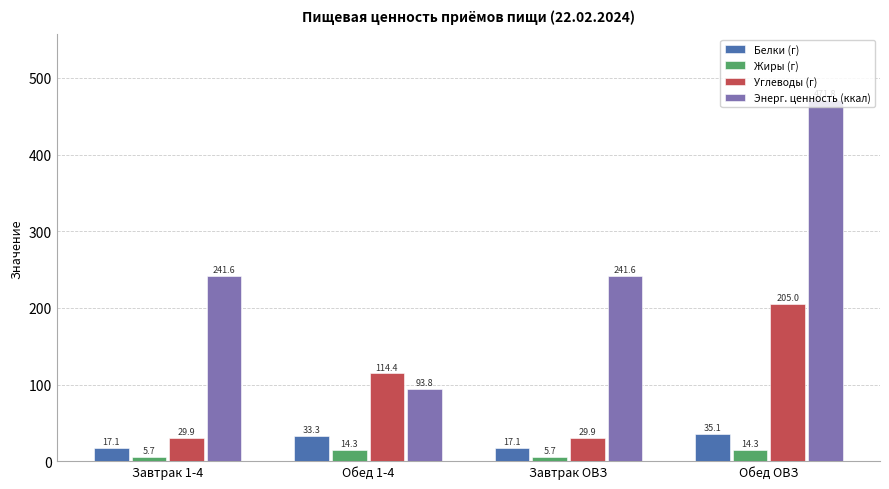

Are the bars horizontal?

No